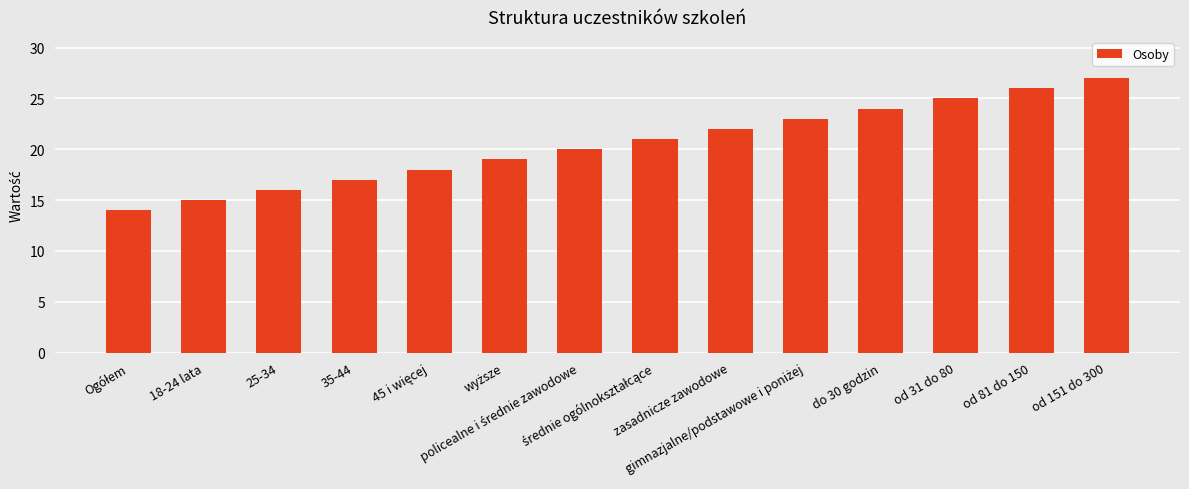

What is the difference between the maximum and minimum values?

13